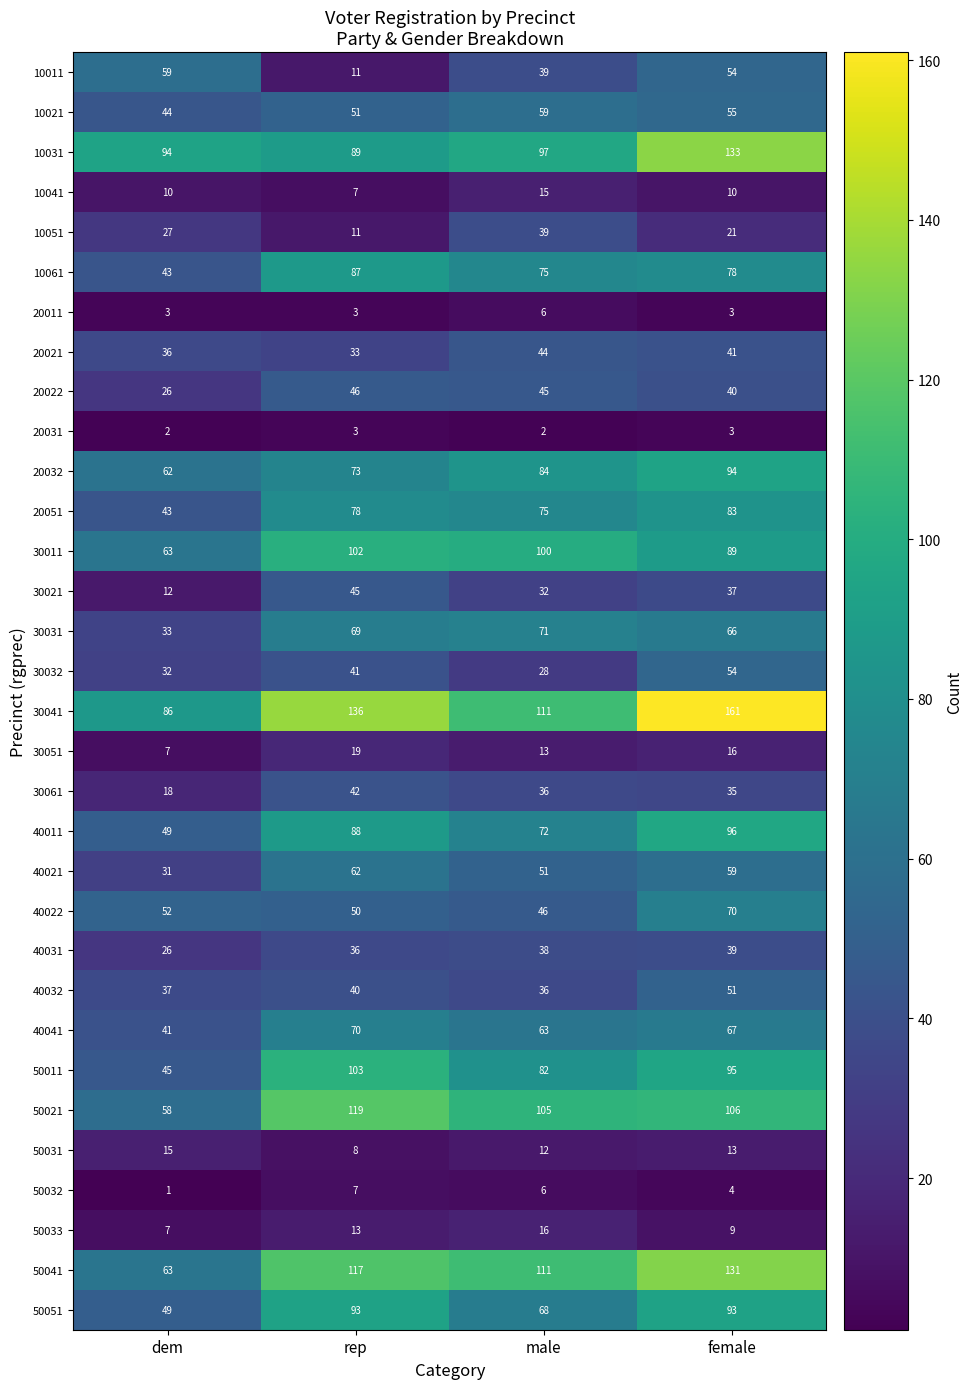

Is it true that 30041 equals 161 at female?

True